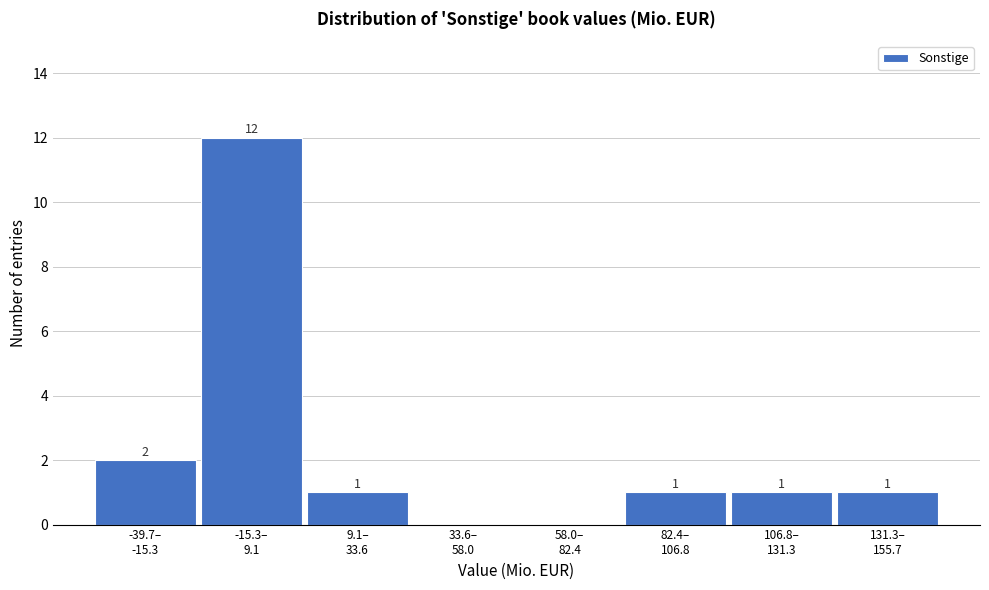

What is the sum of all values?

18